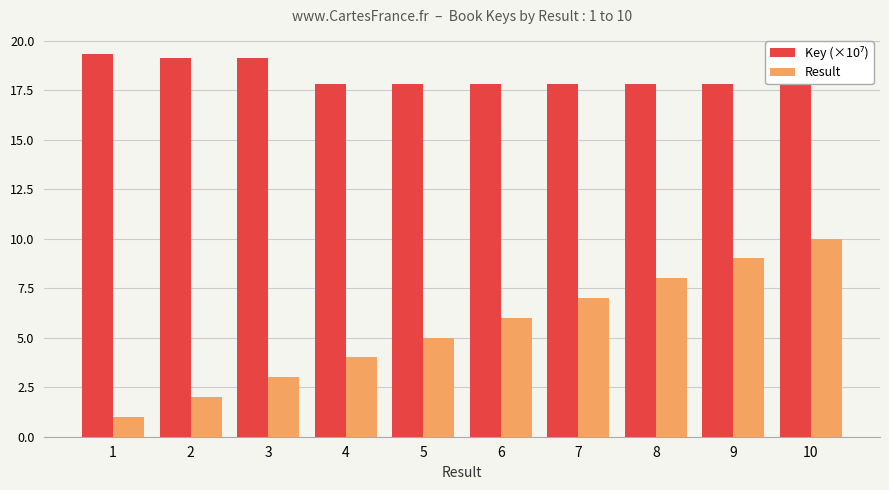

What are all the series names shown in the legend?

Key (×10⁷), Result